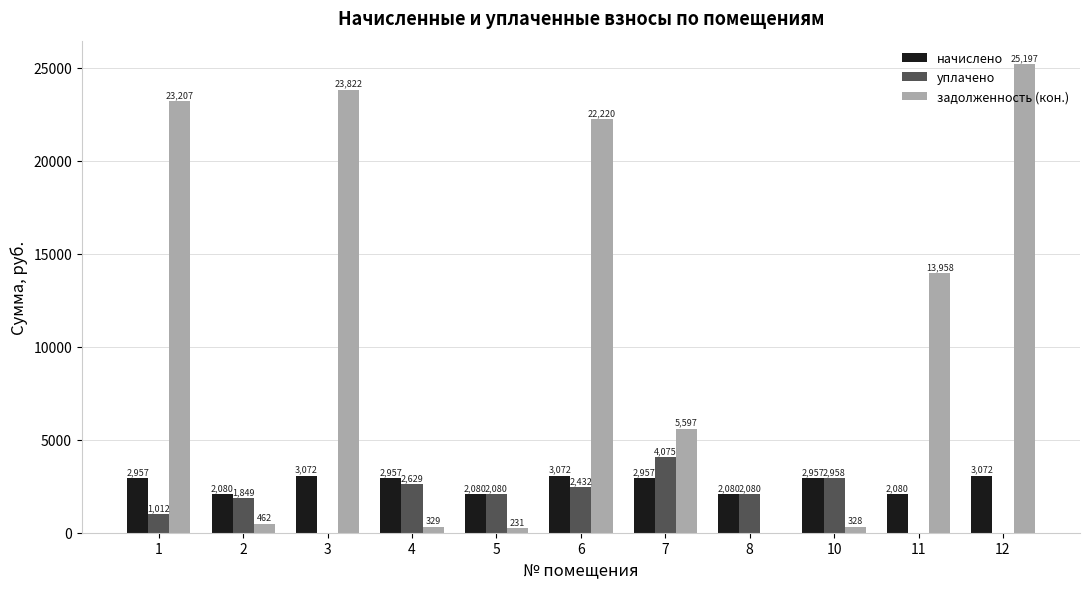

What is the maximum value for уплачено?

4075.2